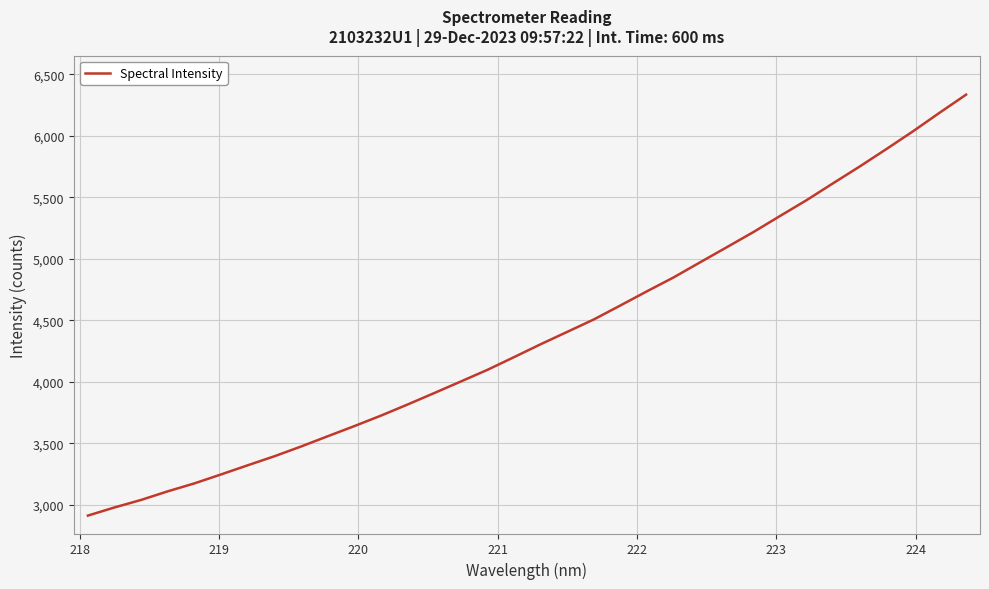

What is the greatest value displayed?

6335.7